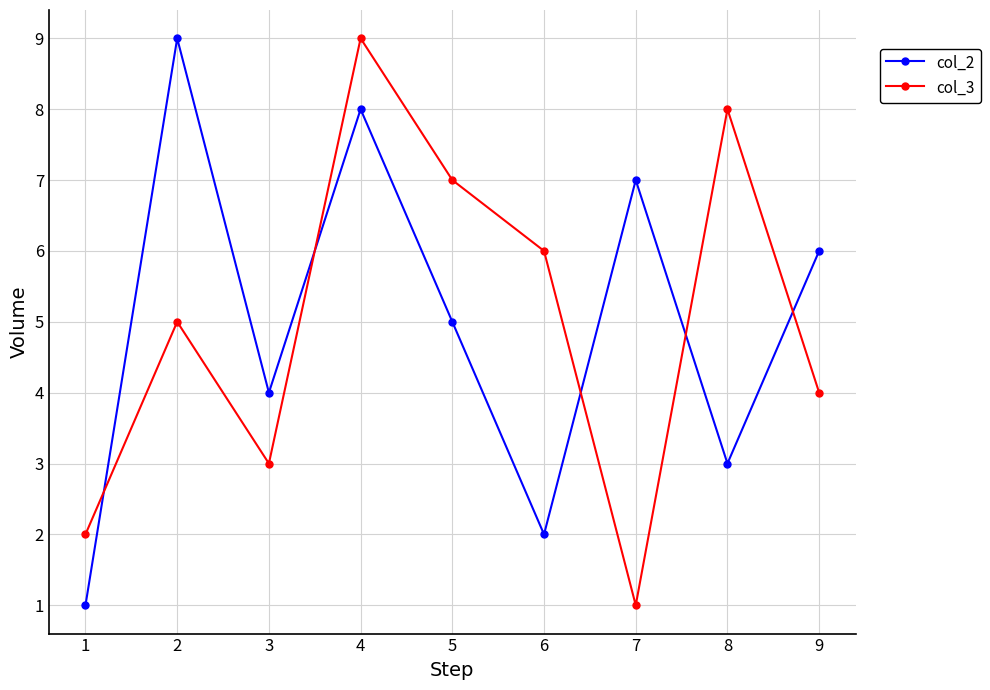

Where do col_2 and col_3 first cross each other?

1 and 2